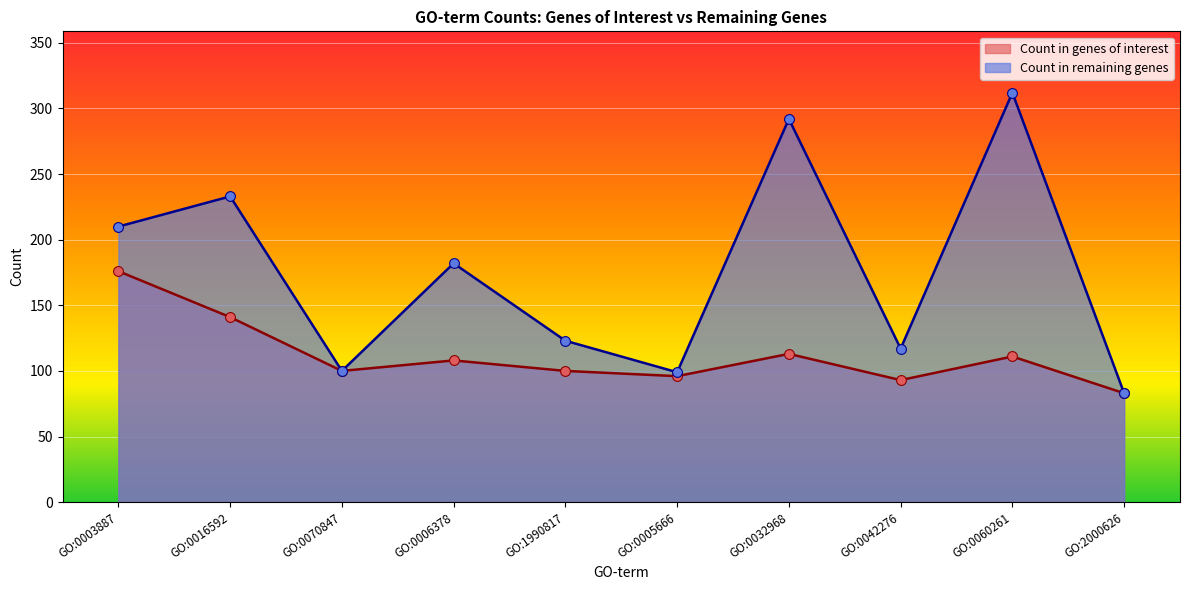

What is the total value across all series at GO:0006378?

290